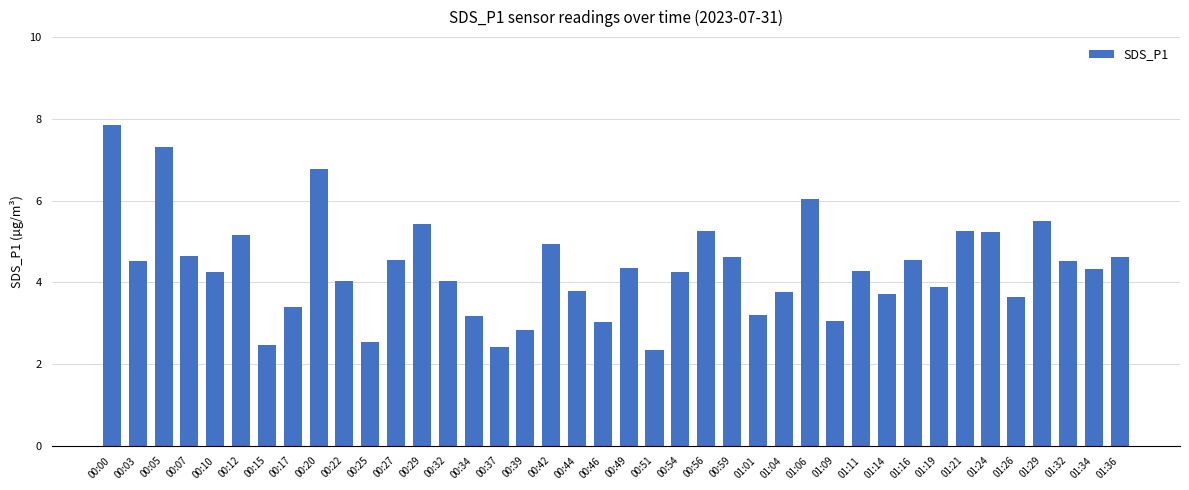

Does the chart contain stacked bars?

No